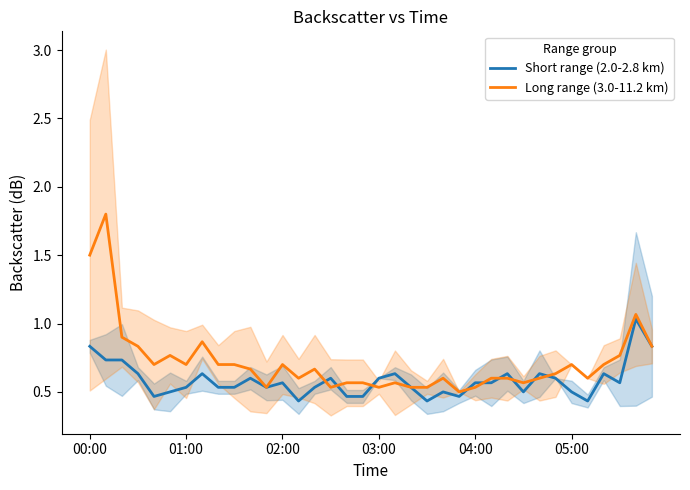

At how many categories does at least one series exceed 1?

3